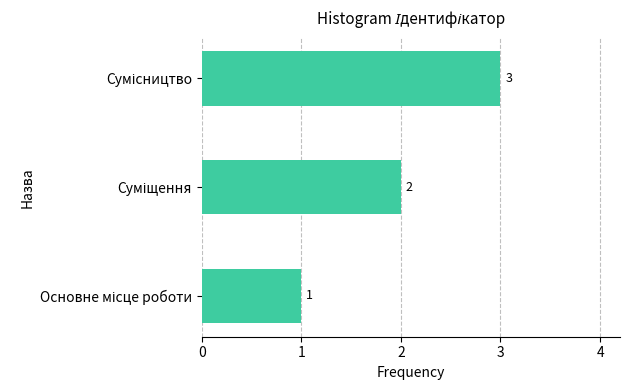

What is the maximum value shown in the chart?

3